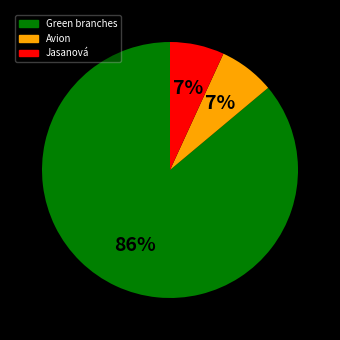

Combined, do Jasanová and Green branches account for over 50%?

Yes